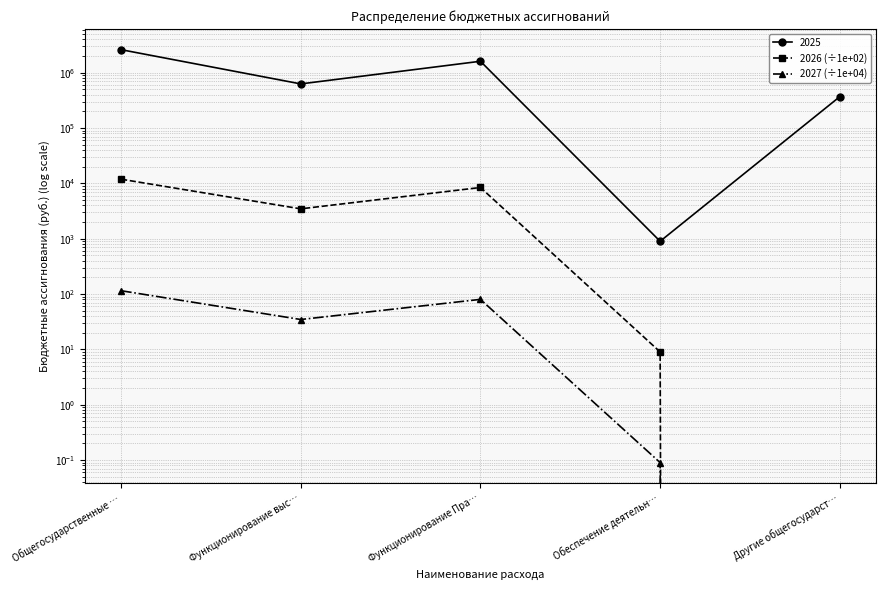

True or false: 2026 (÷1e+02) has a value of 4531.7 at Другие общегосударст….

False